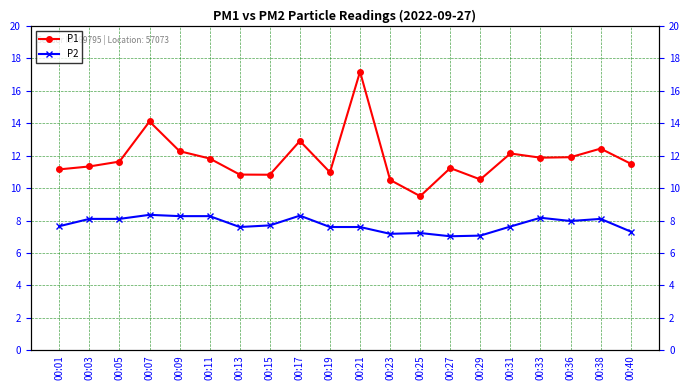

Which series changed the most between 00:05 and 00:19?

P1